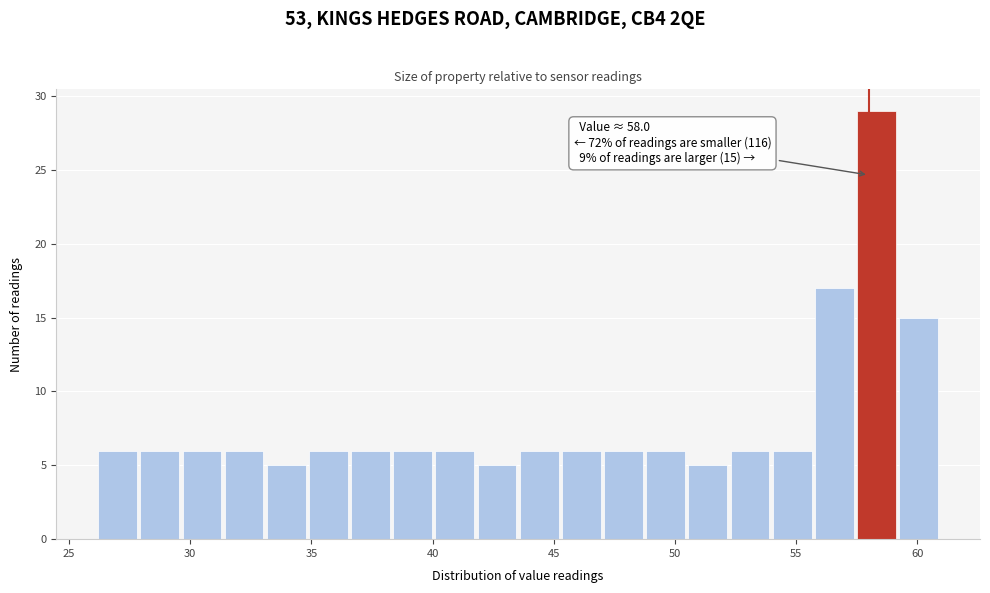

Read against the x-axis, roughly where is the centre of the tallest bar?

58.5